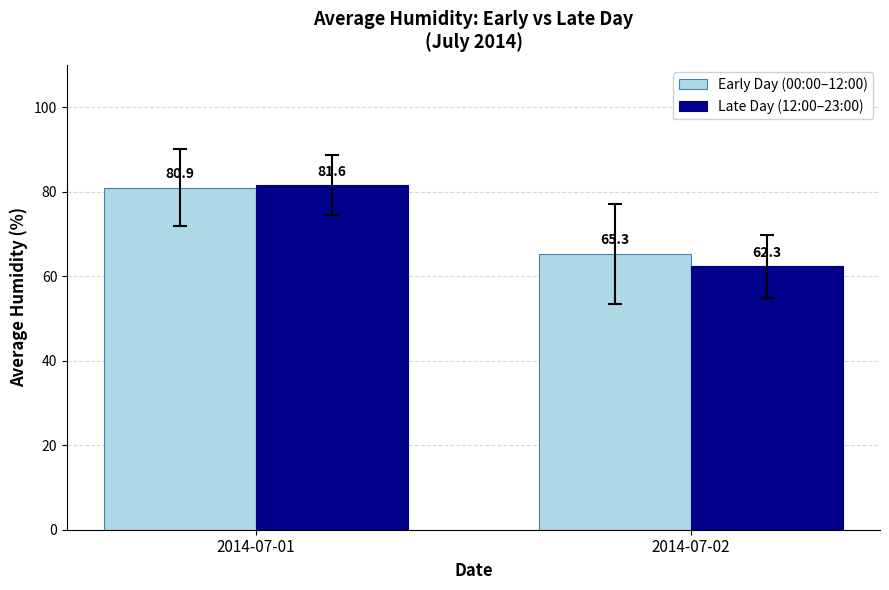

What is the value of the Late Day (12:00–23:00) bar at the 1st from the left?

81.6